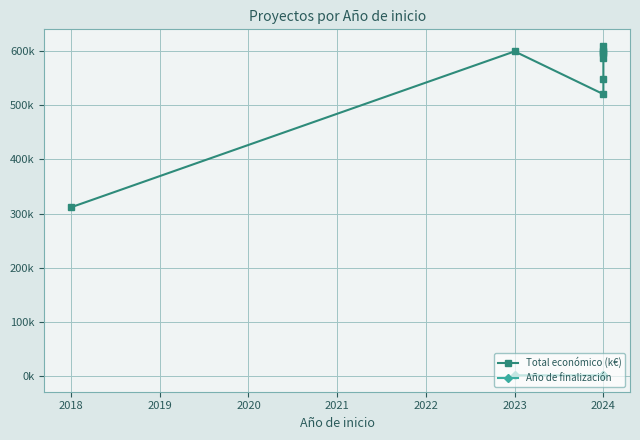

How many lines are shown in the chart?

2